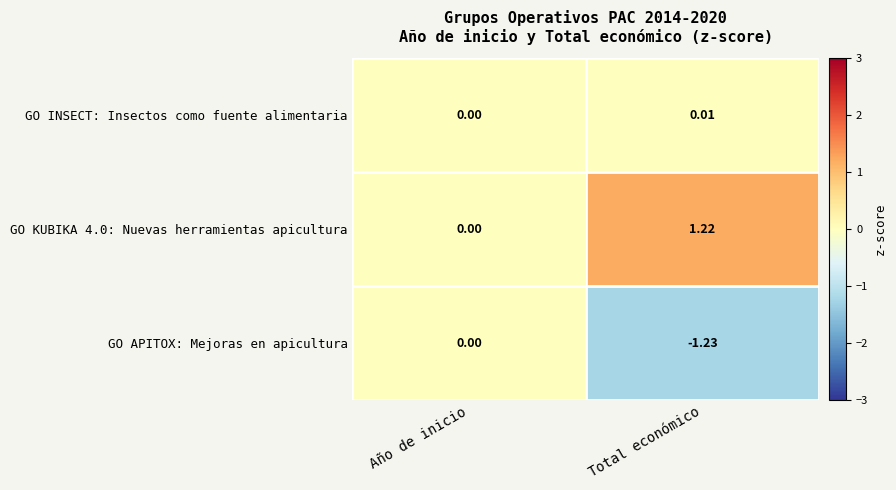

Is the value of GO INSECT: Insectos como fuente alimentaria at Total económico greater than the value of GO KUBIKA 4.0: Nuevas herramientas apicultura at Total económico?

No